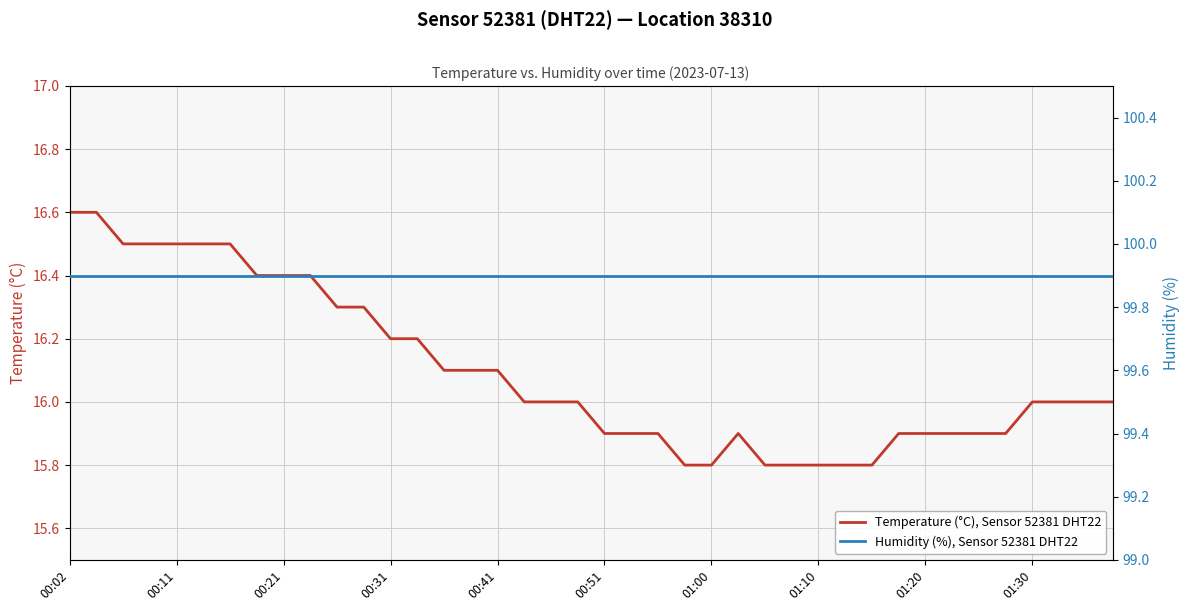

At how many categories does at least one series exceed 34?

40